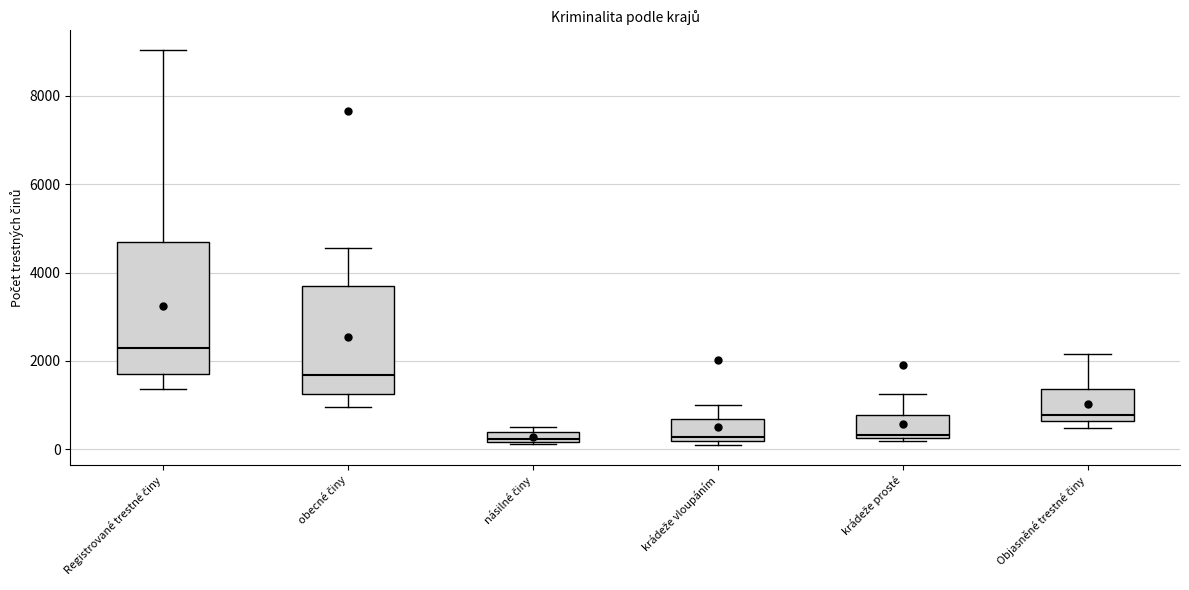

Where is the lower edge of the box for násilné činy on the y-axis? The values are not printed on the chart, so give them approximately, as read against the axis.

200